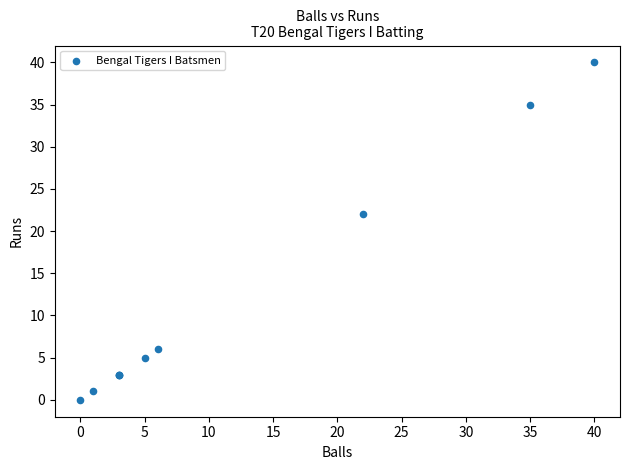

What Y value in the scatter plot is closest to 20?

22